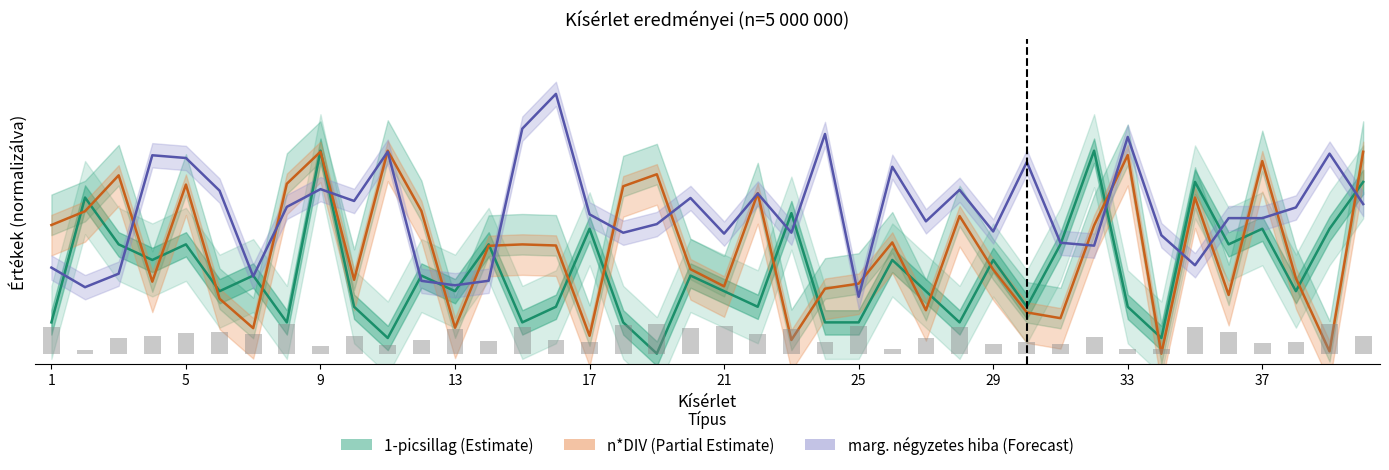

Does the chart contain any negative values?

No